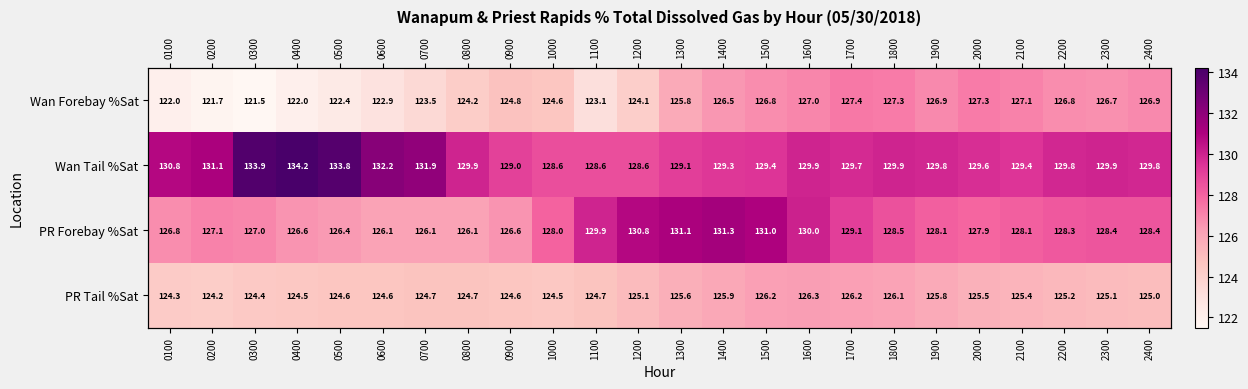

How many categories are shown in the chart?

24